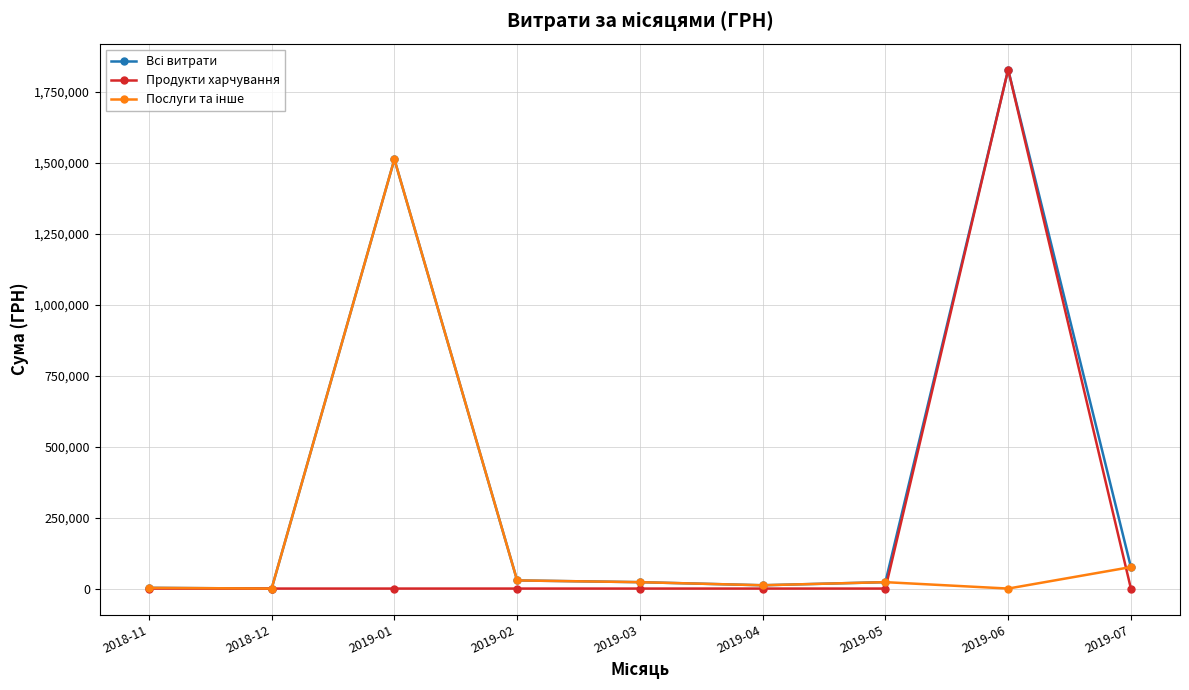

True or false: Продукти харчування has more than 0 points higher than both neighbors.

True